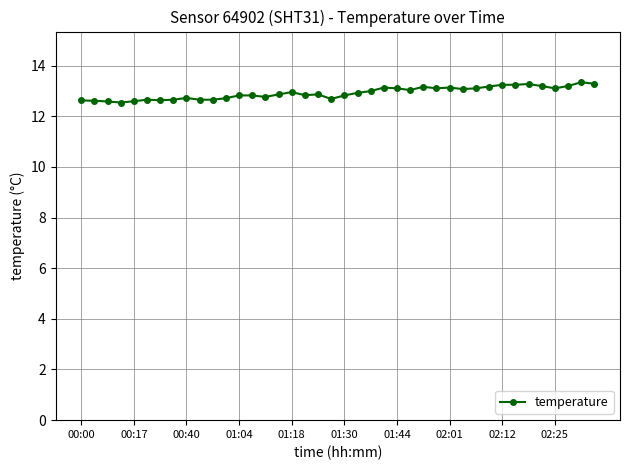

True or false: the data has more than 0 interior local peaks.

True